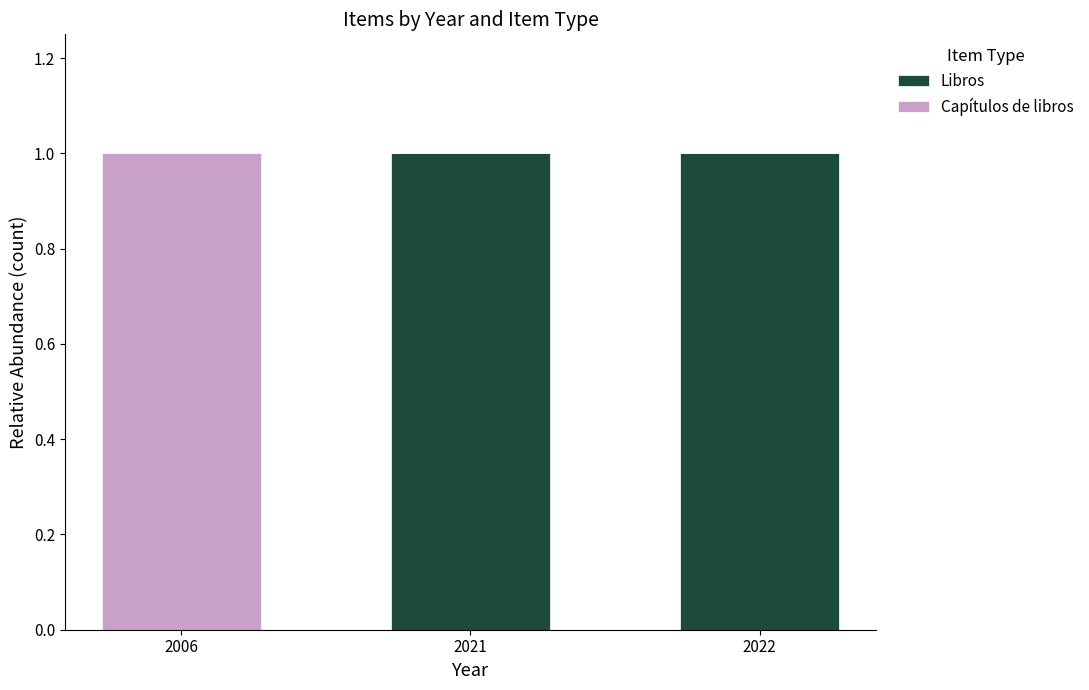

True or false: Libros has a value of 2 at 2021.

False